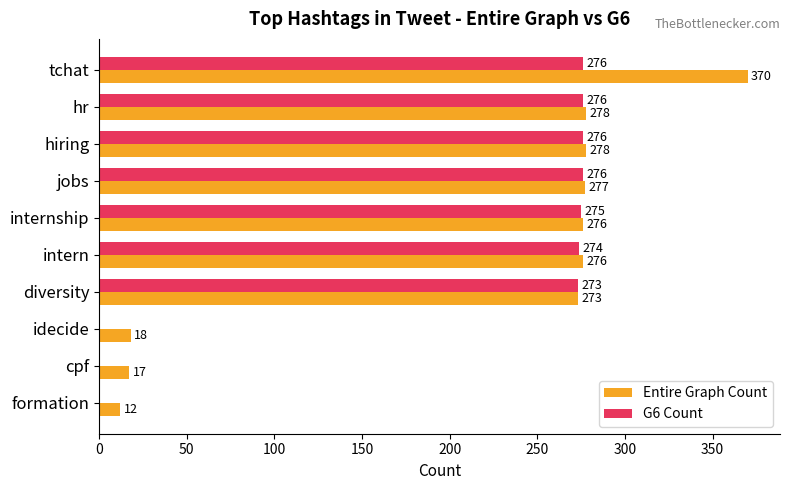

Count the number of data series in this chart.

2